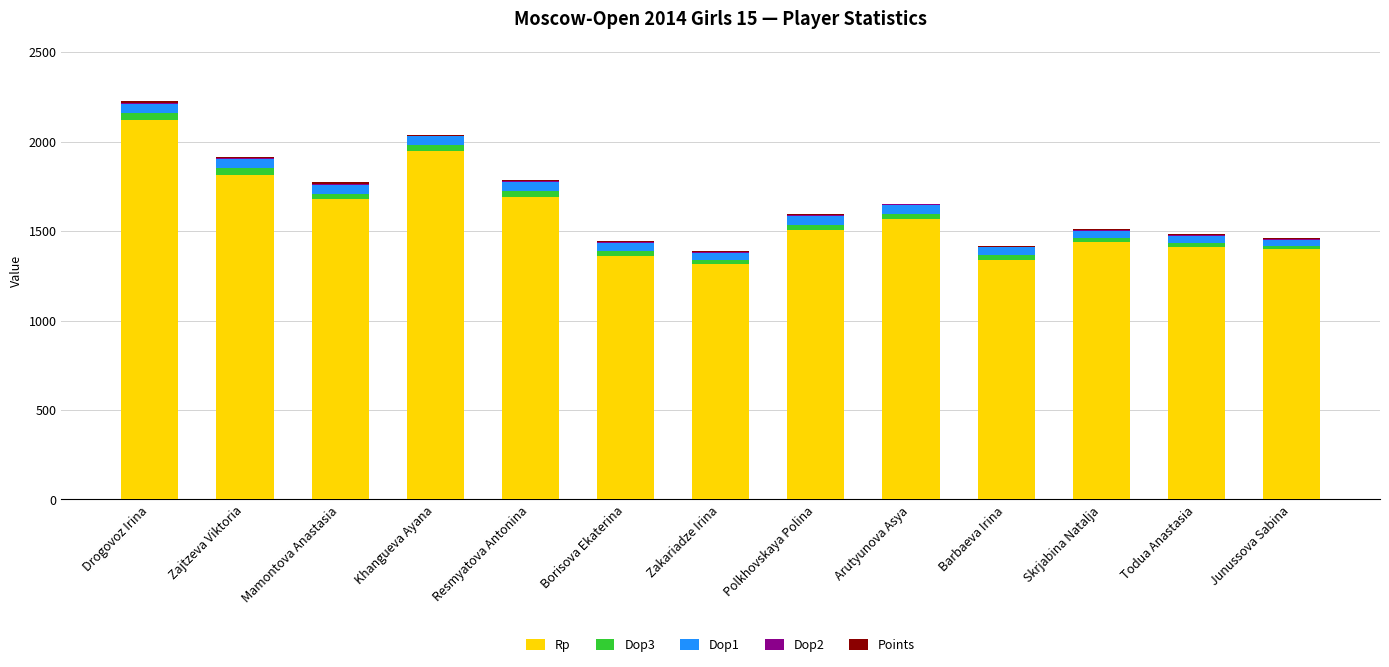

Which category has the highest value in the Rp series?

Drogovoz Irina